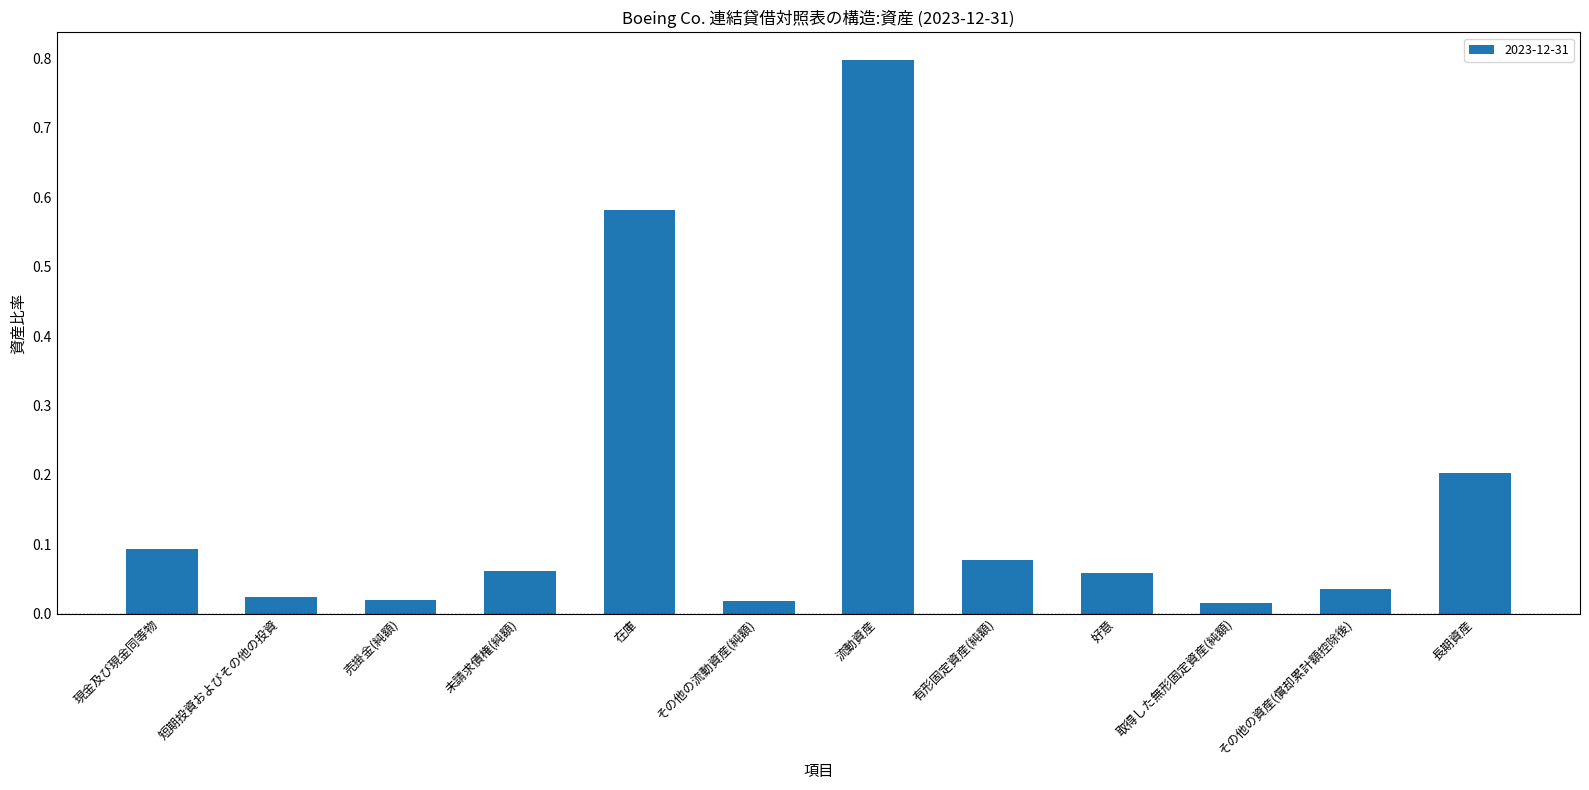

What is the label of the 9th bar from the left?

好意